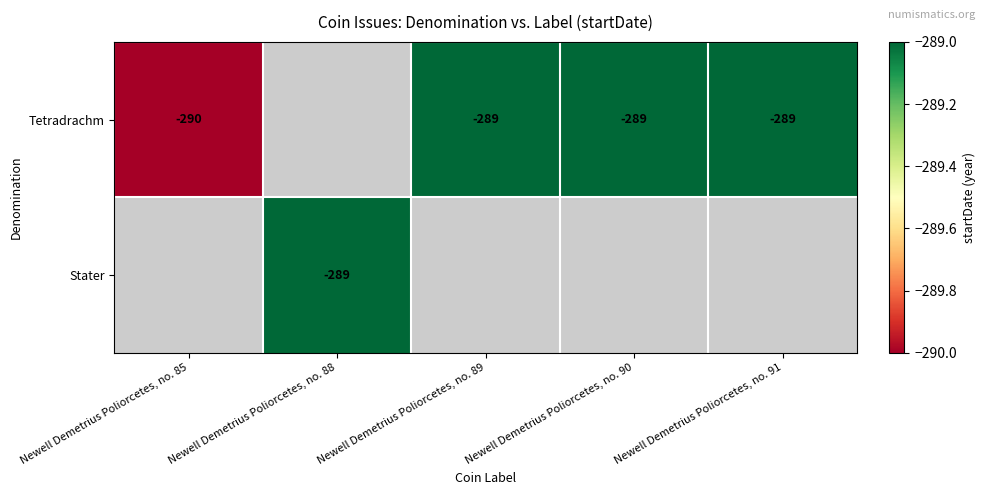

The Tetradrachm series shows -456.5 at Newell Demetrius Poliorcetes, no. 85. True or false?

False